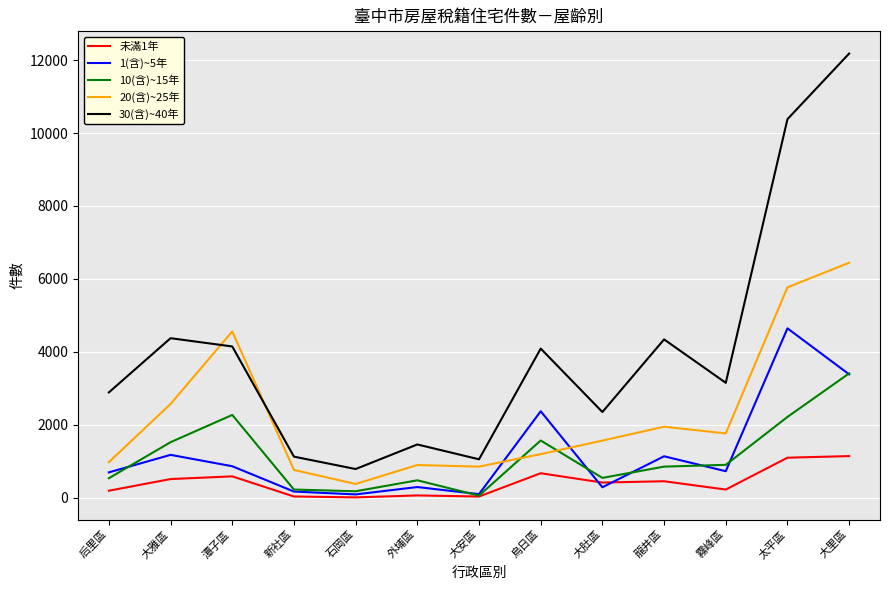

Rank the series at 潭子區 from highest to lowest value.

20(含)~25年, 30(含)~40年, 10(含)~15年, 1(含)~5年, 未滿1年